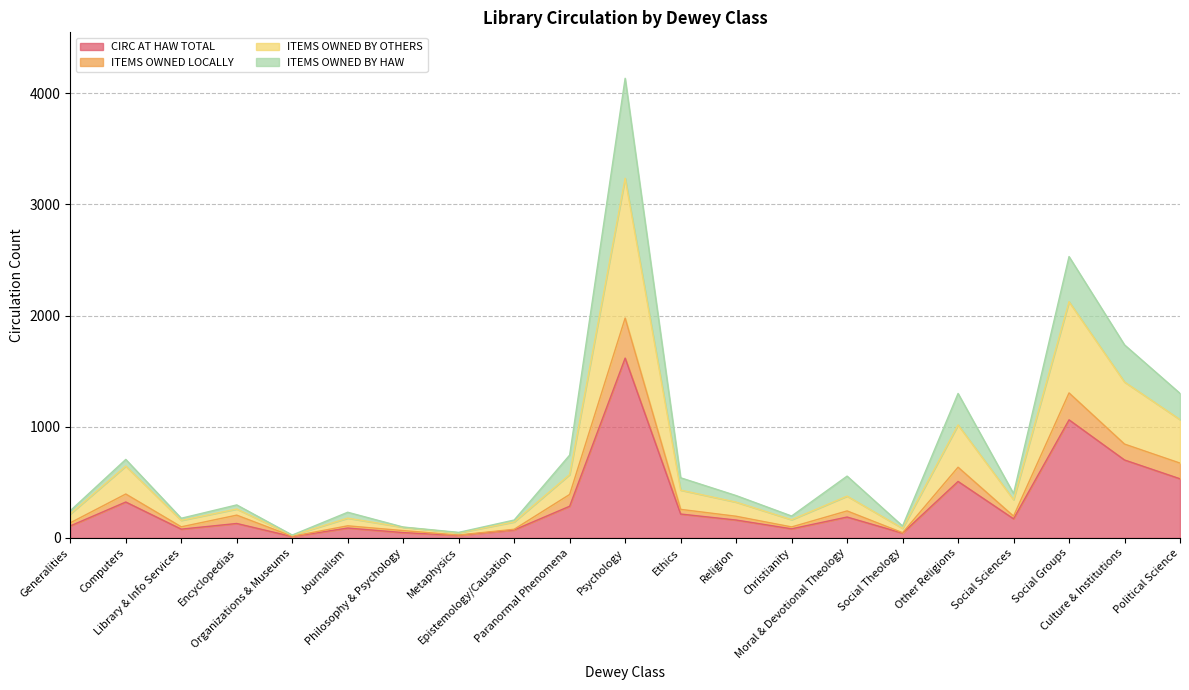

What is the maximum value for CIRC AT HAW TOTAL?

1617